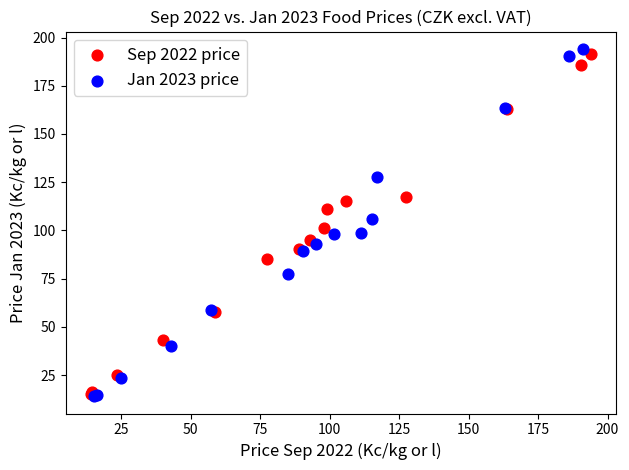

Which series has the widest spread of Y values?

Jan 2023 price